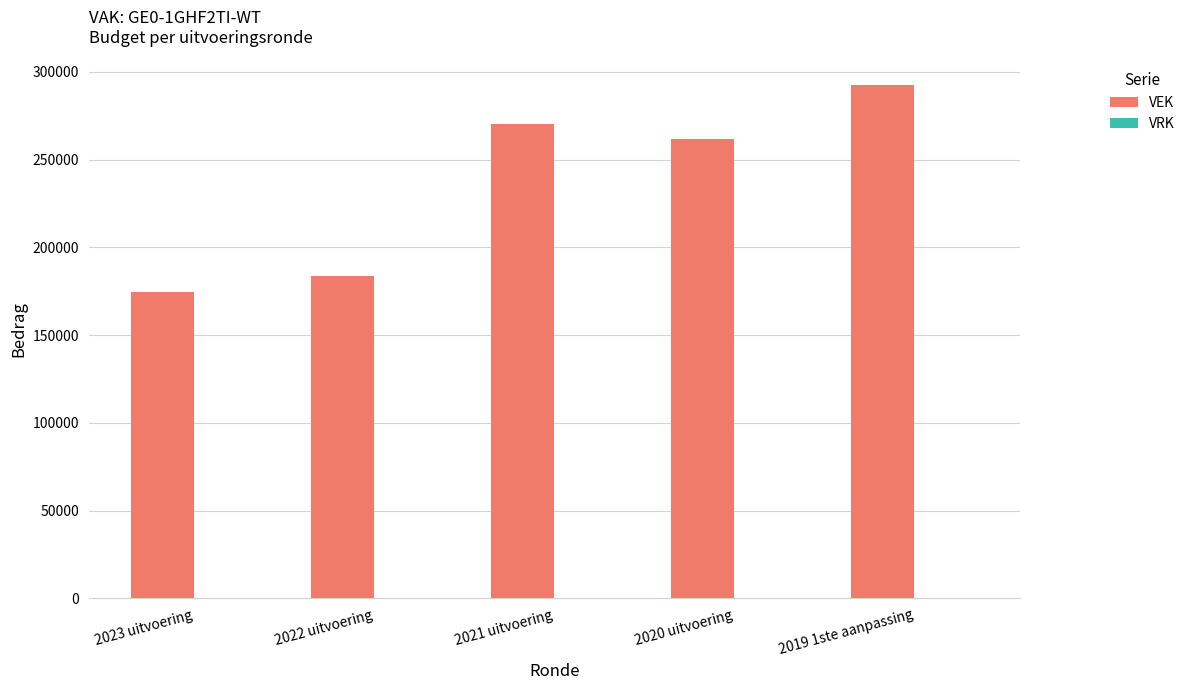

At which label is the value closest to 233669?

2020 uitvoering